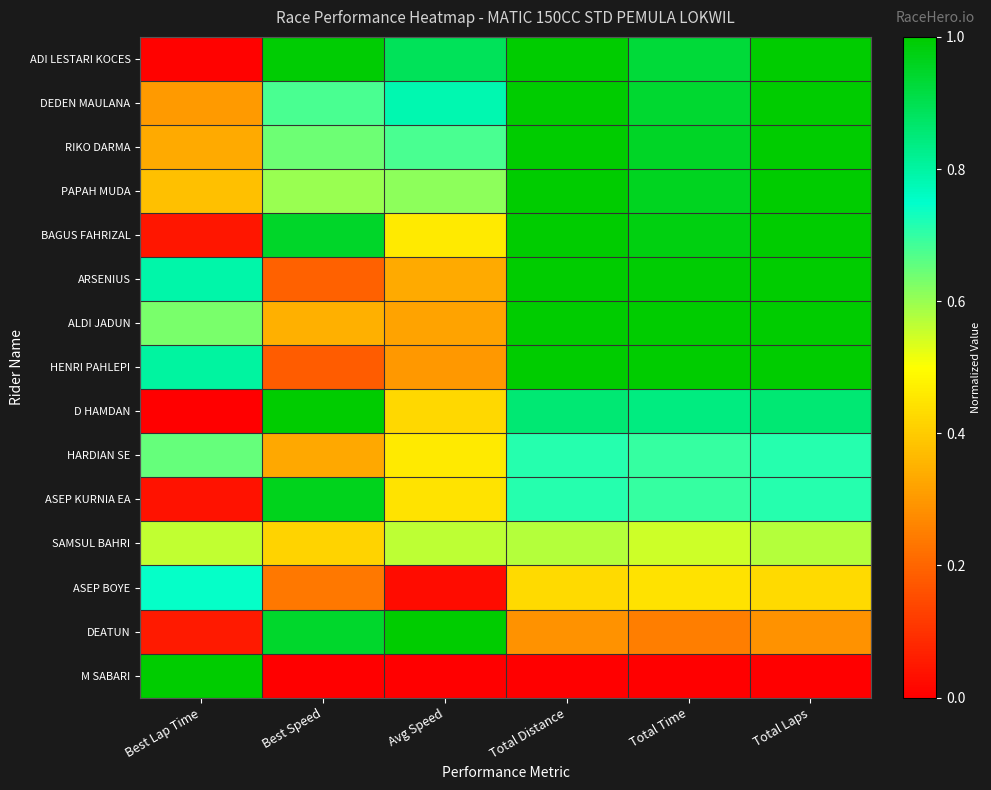

Reading left to right, list all the values displayed in this chart.

ADI LESTARI KOCES: Best Lap Time=0.0	Best Speed=1.0	Avg Speed=0.9	Total Distance=1.0	Total Time=0.9	Total Laps=1.0
DEDEN MAULANA: Best Lap Time=0.3	Best Speed=0.7	Avg Speed=0.8	Total Distance=1.0	Total Time=0.9	Total Laps=1.0
RIKO DARMA: Best Lap Time=0.3	Best Speed=0.6	Avg Speed=0.7	Total Distance=1.0	Total Time=1.0	Total Laps=1.0
PAPAH MUDA: Best Lap Time=0.4	Best Speed=0.6	Avg Speed=0.6	Total Distance=1.0	Total Time=1.0	Total Laps=1.0
BAGUS FAHRIZAL: Best Lap Time=0.0	Best Speed=0.9	Avg Speed=0.5	Total Distance=1.0	Total Time=1.0	Total Laps=1.0
ARSENIUS: Best Lap Time=0.8	Best Speed=0.2	Avg Speed=0.3	Total Distance=1.0	Total Time=1.0	Total Laps=1.0
ALDI JADUN: Best Lap Time=0.6	Best Speed=0.3	Avg Speed=0.3	Total Distance=1.0	Total Time=1.0	Total Laps=1.0
HENRI PAHLEPI: Best Lap Time=0.8	Best Speed=0.2	Avg Speed=0.3	Total Distance=1.0	Total Time=1.0	Total Laps=1.0
D HAMDAN: Best Lap Time=0.0	Best Speed=1.0	Avg Speed=0.4	Total Distance=0.9	Total Time=0.8	Total Laps=0.9
HARDIAN SE: Best Lap Time=0.6	Best Speed=0.3	Avg Speed=0.5	Total Distance=0.7	Total Time=0.7	Total Laps=0.7
ASEP KURNIA EA: Best Lap Time=0.0	Best Speed=1.0	Avg Speed=0.4	Total Distance=0.7	Total Time=0.7	Total Laps=0.7
SAMSUL BAHRI: Best Lap Time=0.6	Best Speed=0.4	Avg Speed=0.6	Total Distance=0.6	Total Time=0.5	Total Laps=0.6
ASEP BOYE: Best Lap Time=0.7	Best Speed=0.2	Avg Speed=0.0	Total Distance=0.4	Total Time=0.4	Total Laps=0.4
DEATUN: Best Lap Time=0.1	Best Speed=0.9	Avg Speed=1.0	Total Distance=0.3	Total Time=0.2	Total Laps=0.3
M SABARI: Best Lap Time=1.0	Best Speed=0.0	Avg Speed=0.0	Total Distance=0.0	Total Time=0.0	Total Laps=0.0